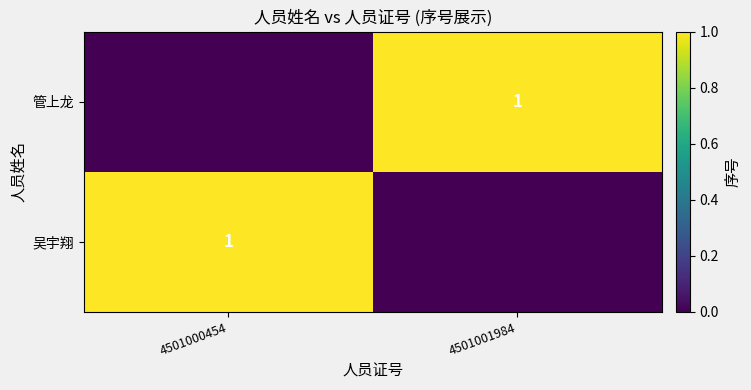

Between 4501001984 and 4501000454, which is larger?

4501000454